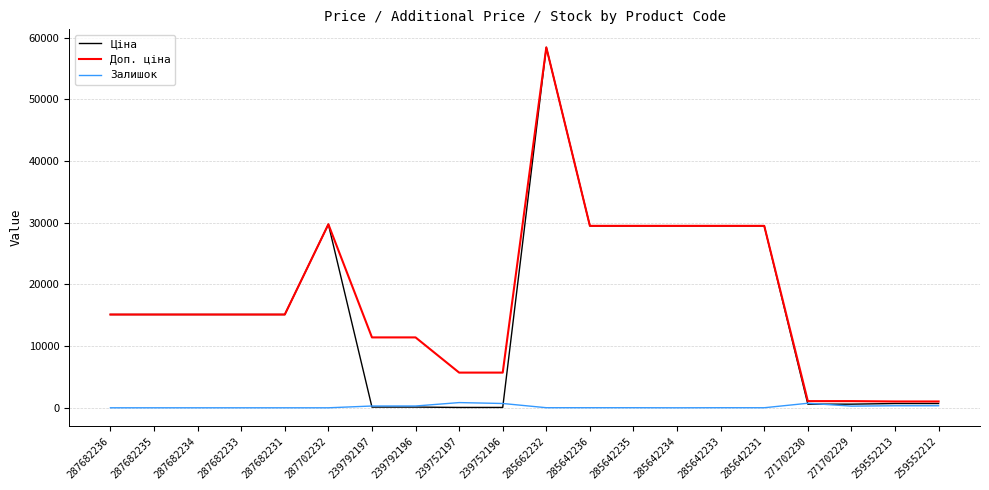

What is the greatest value displayed?

58426.5